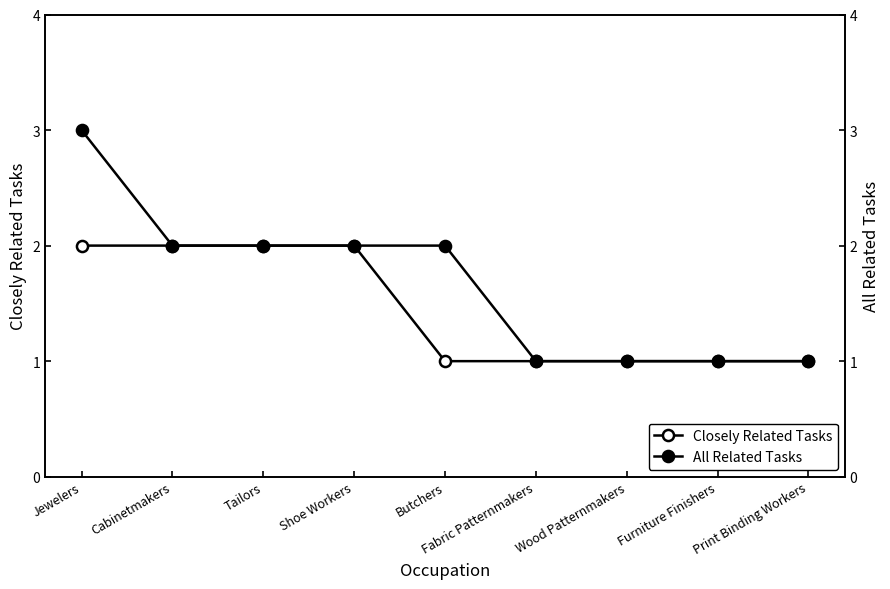

Read the Closely Related Tasks value at Jewelers.

2